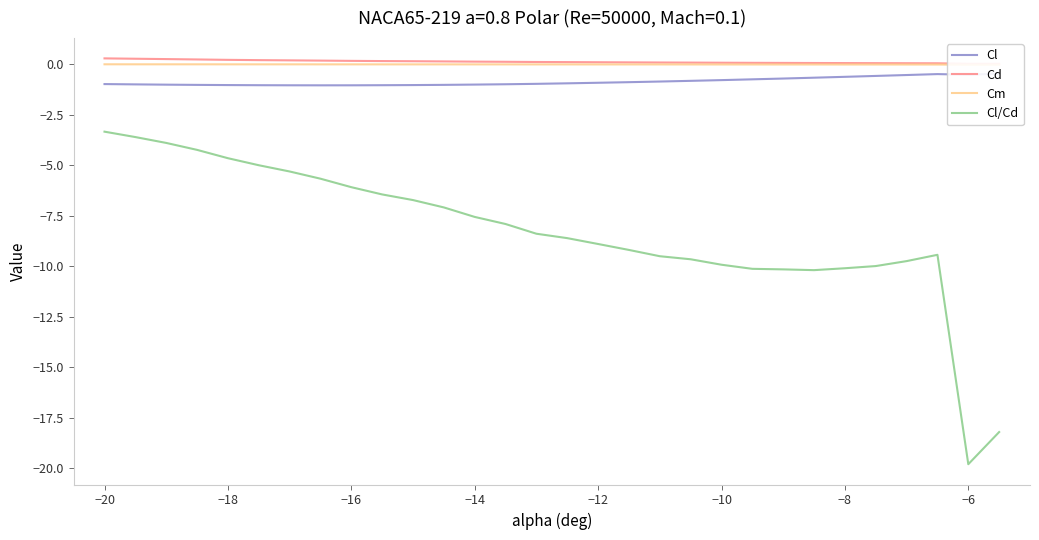

What is the maximum value for Cl/Cd?

-3.3